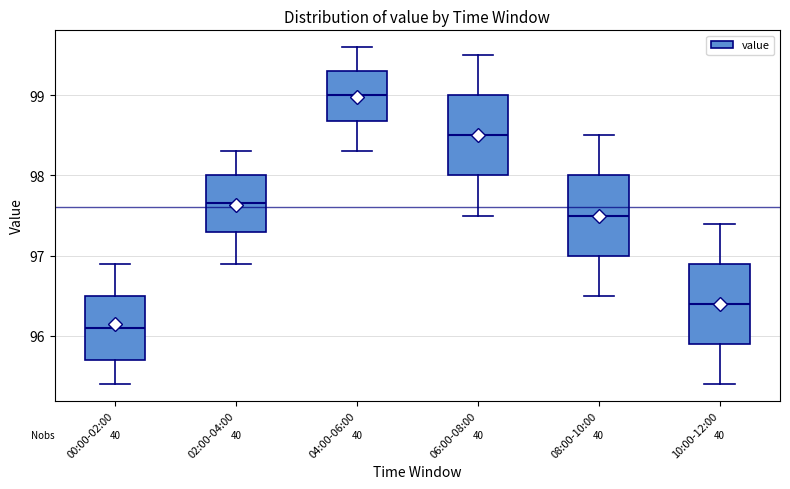

Reading left to right, transcribe this box plot: for each box, give where its median line is, the range the box spans, and where its two whiskers end, as read against the y-axis. The values are not printed on the chart, so give them approximately, as read against the axis.

00:00-02:00: median 96.1, box 95.7 to 96.5, whiskers 95.4 to 96.9
02:00-04:00: median 97.7, box 97.3 to 98.0, whiskers 96.9 to 98.3
04:00-06:00: median 99.0, box 98.7 to 99.3, whiskers 98.3 to 99.6
06:00-08:00: median 98.5, box 98.0 to 99.0, whiskers 97.5 to 99.5
08:00-10:00: median 97.5, box 97.0 to 98.0, whiskers 96.5 to 98.5
10:00-12:00: median 96.4, box 95.9 to 96.9, whiskers 95.4 to 97.4